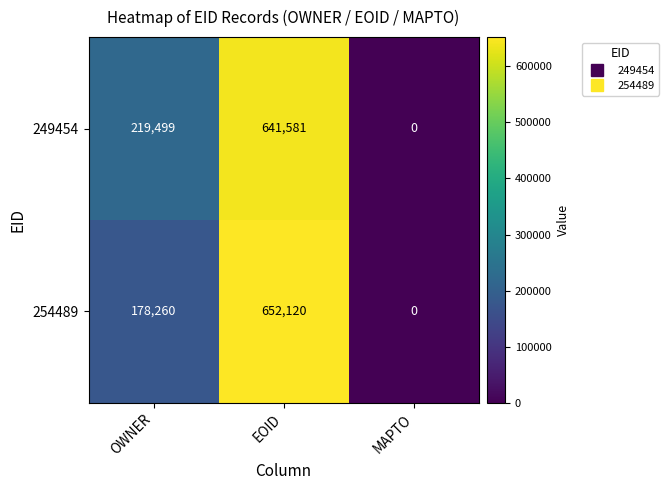

What is the sum of all 249454 values?

861080